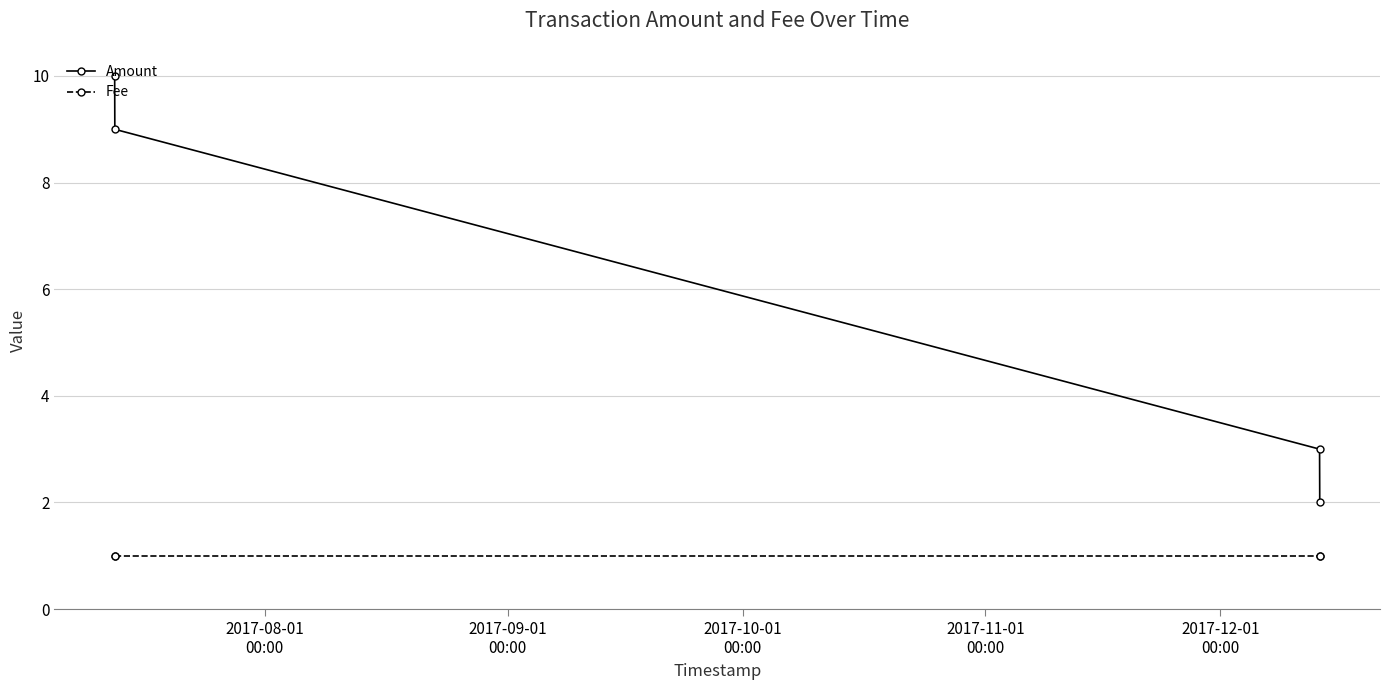

What are all the series names shown in the legend?

Amount, Fee